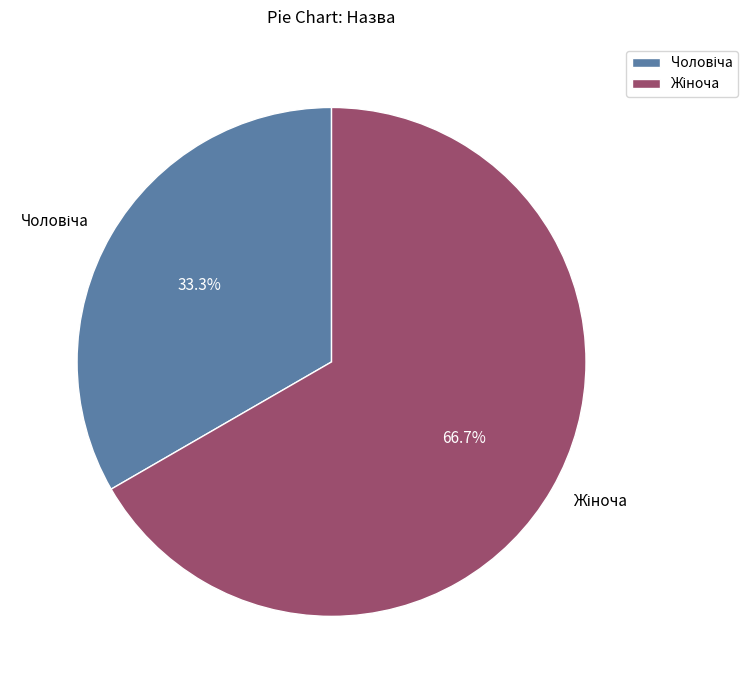

Is there a majority slice in this chart?

Yes